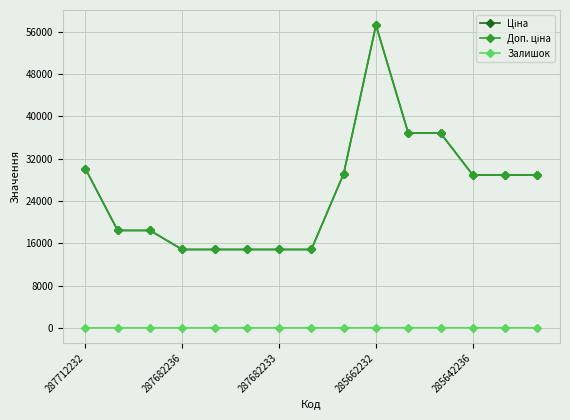

What is the maximum value for Залишок?

23.0